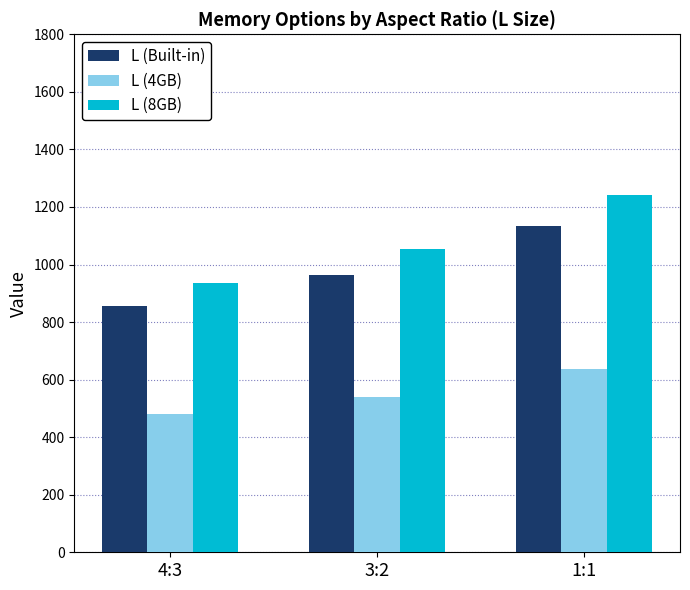

How many values in the L (8GB) series are below 1053?

1